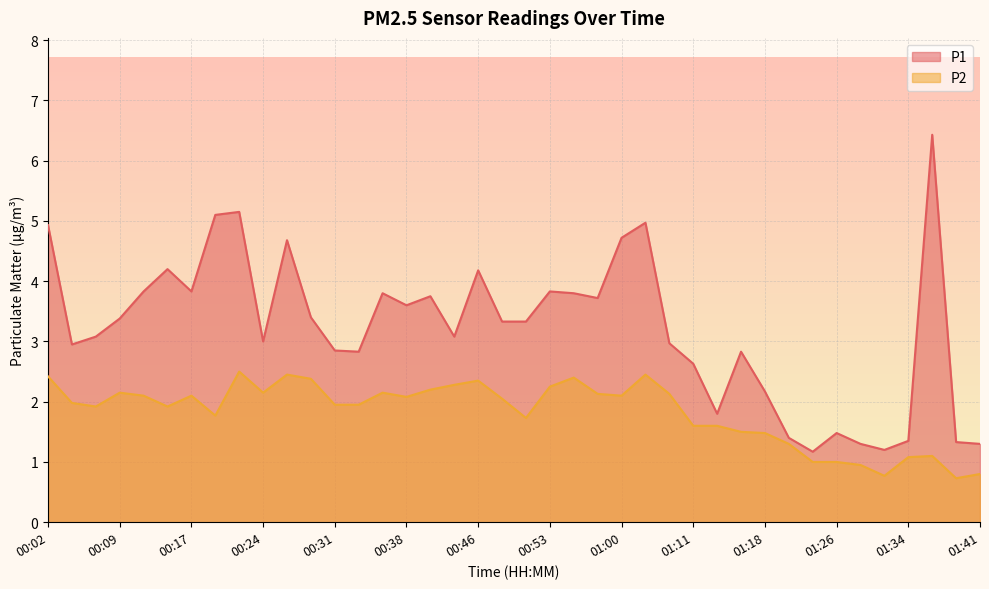

The P1 series shows 2.6 at 01:11. True or false?

True